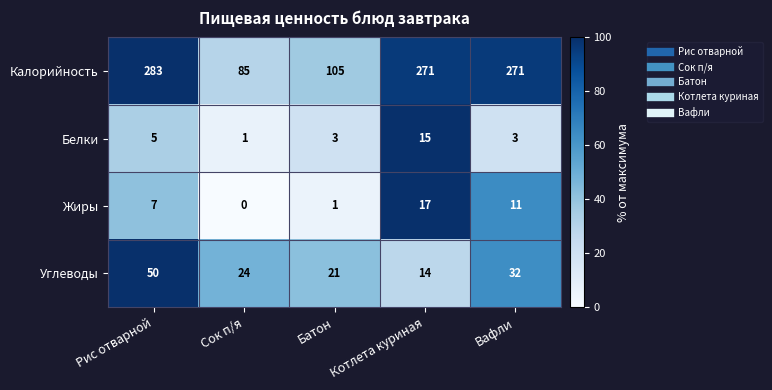

Rank the series by their maximum value, from lowest to highest.

Белки, Жиры, Углеводы, Калорийность